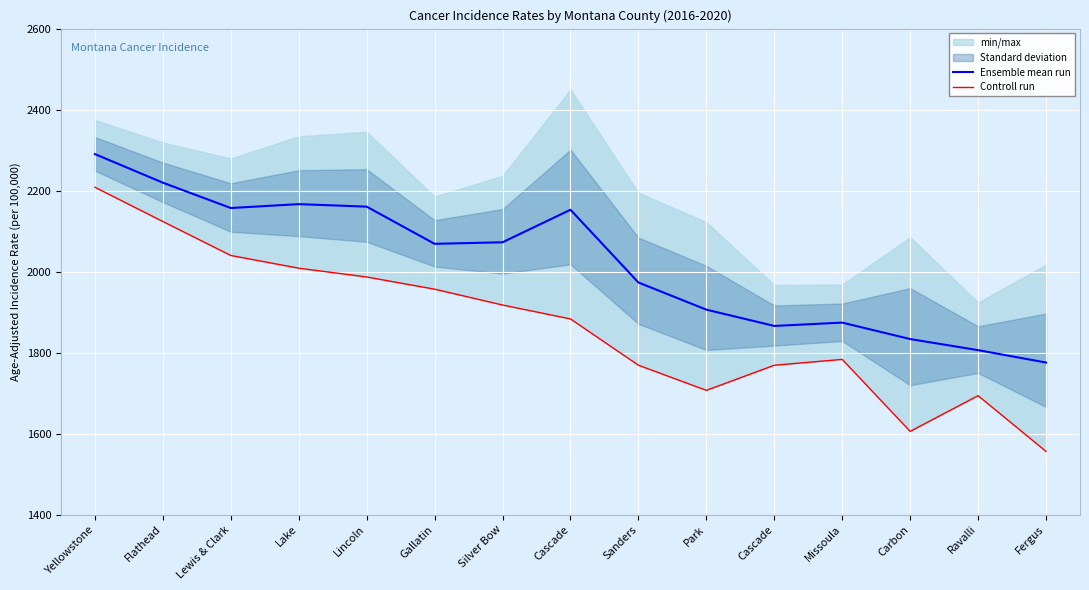

Reading left to right, transcribe all the data shown in this chart.

Ensemble mean run: 2290.1	2219.5	2156.9	2166.5	2160.3	2068.5	2072.3	2152.6	1973.0	1905.9	1865.7	1873.9	1833.3	1805.9	1775.3
Controll run: 2208.2	2123.6	2039.7	2008.3	1986.6	1956.5	1917.4	1883.0	1768.7	1706.6	1768.6	1783.1	1605.3	1693.5	1555.8